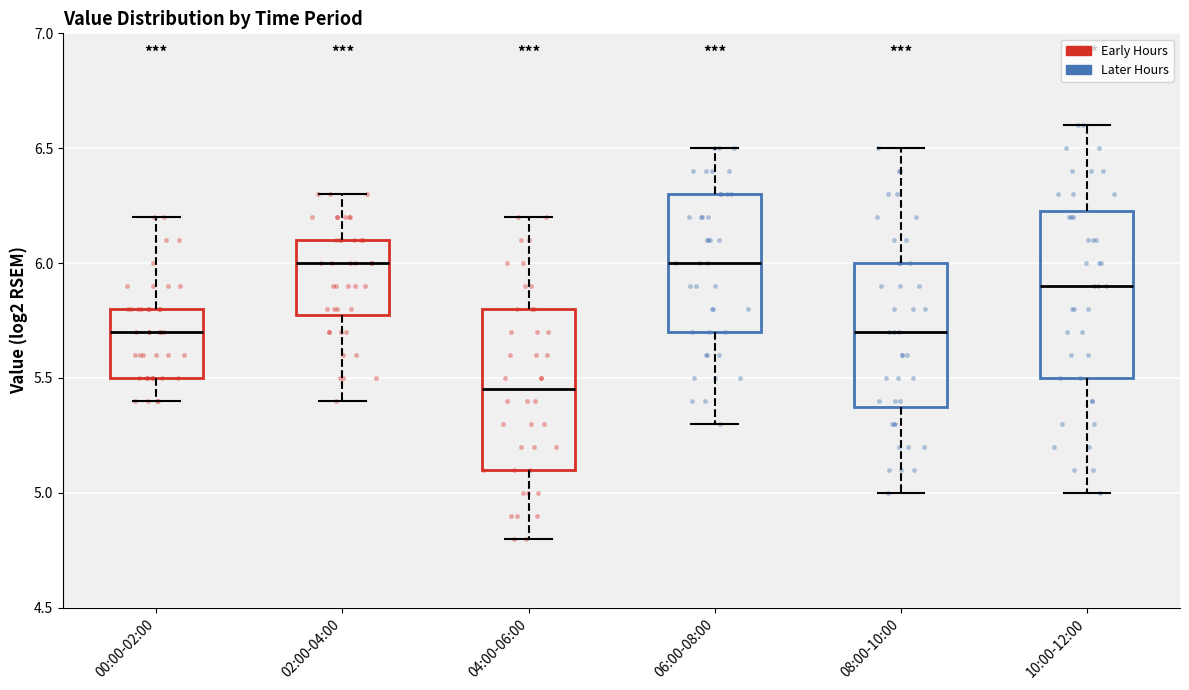

Reading left to right, transcribe this box plot: for each box, give where its median line is, the range the box spans, and where its two whiskers end, as read against the y-axis. The values are not printed on the chart, so give them approximately, as read against the axis.

00:00-02:00: median 5.70, box 5.50 to 5.80, whiskers 5.40 to 6.20
02:00-04:00: median 6.00, box 5.80 to 6.10, whiskers 5.40 to 6.30
04:00-06:00: median 5.45, box 5.10 to 5.80, whiskers 4.80 to 6.20
06:00-08:00: median 6.00, box 5.70 to 6.30, whiskers 5.30 to 6.50
08:00-10:00: median 5.70, box 5.40 to 6.00, whiskers 5.00 to 6.50
10:00-12:00: median 5.90, box 5.50 to 6.25, whiskers 5.00 to 6.60